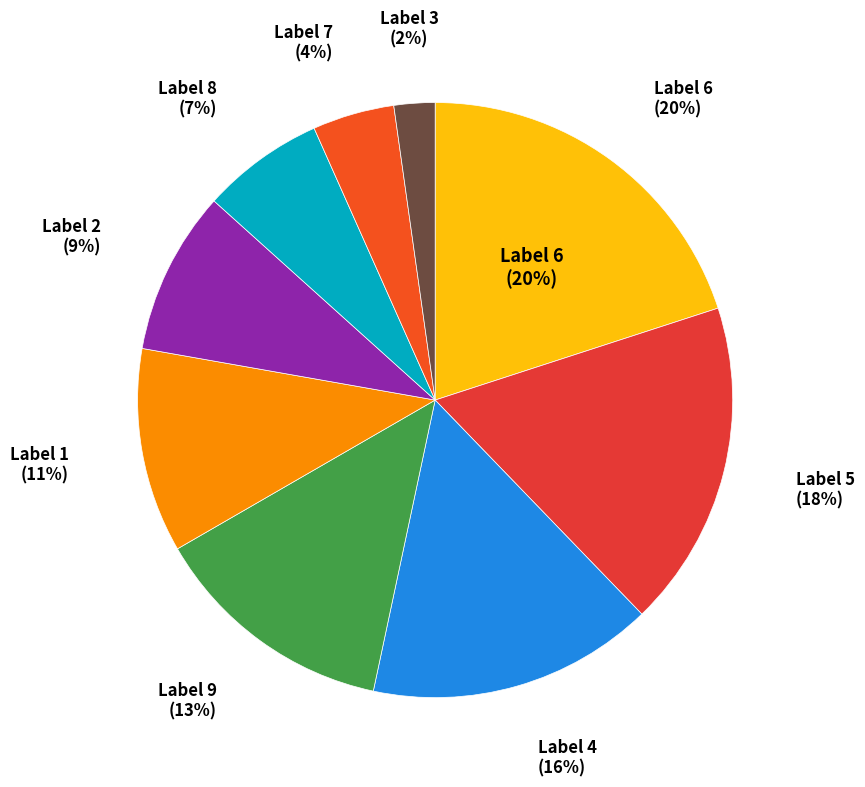

Does 4 represent more than half of the total?

No